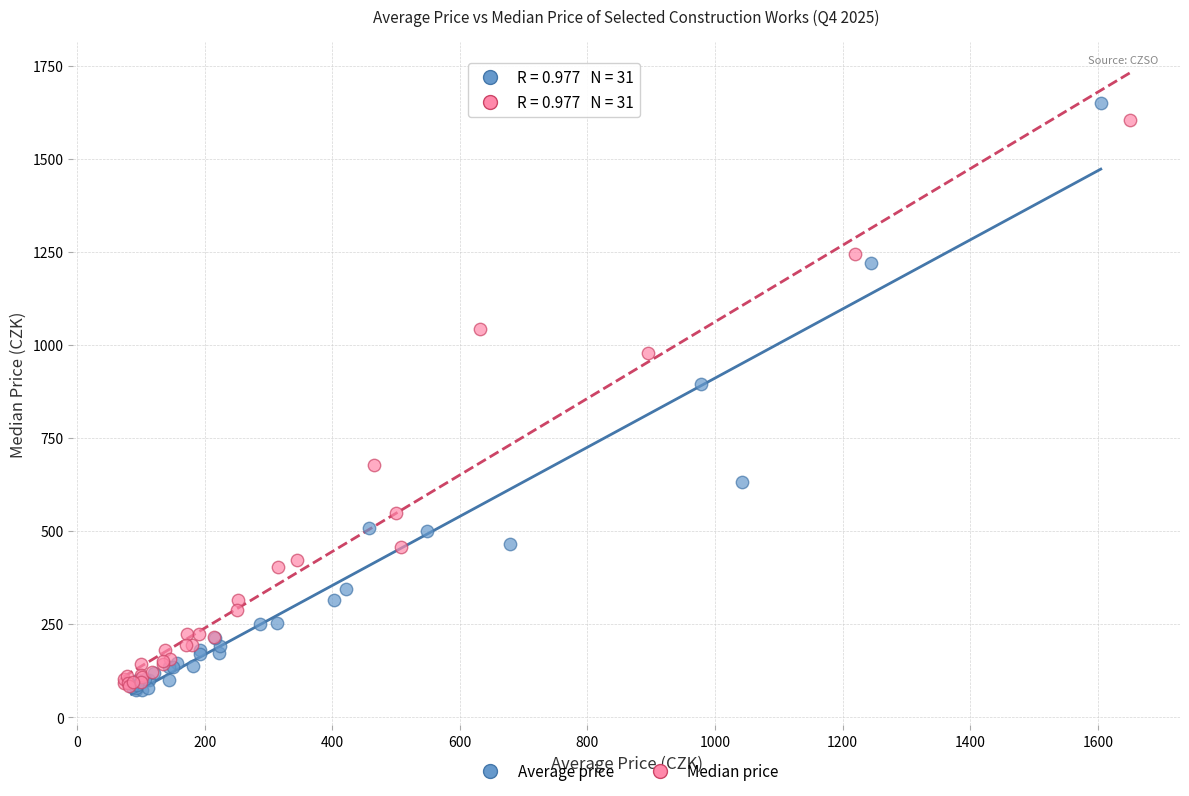

Which series has the largest Y range (max minus min)?

Average price